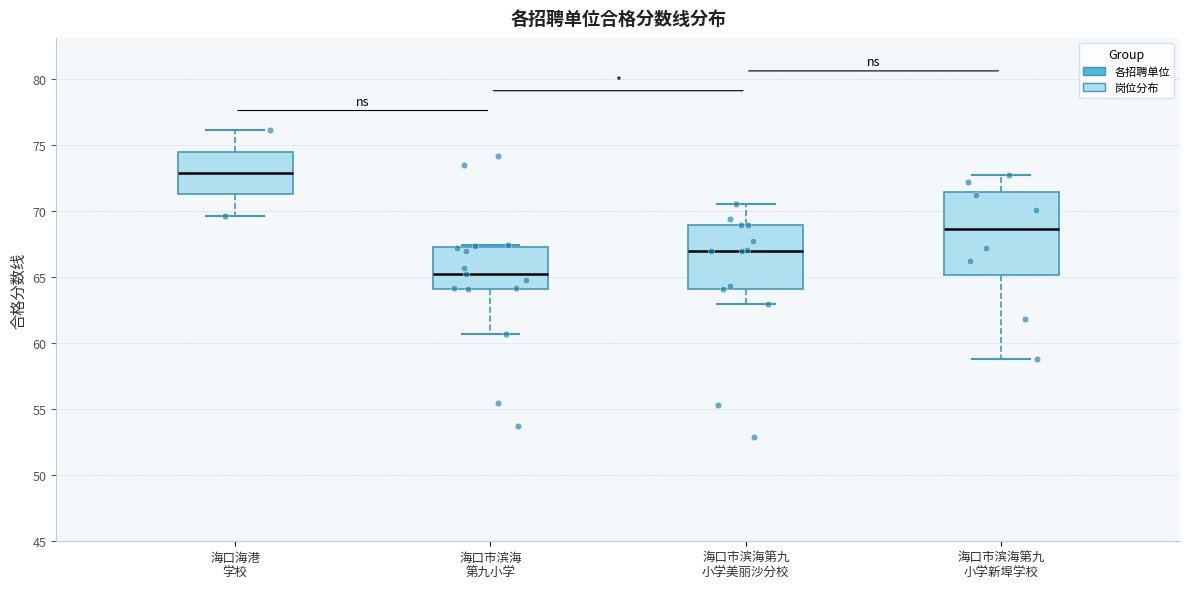

Which box's median line is the lowest?

海口市滨海 第九小学